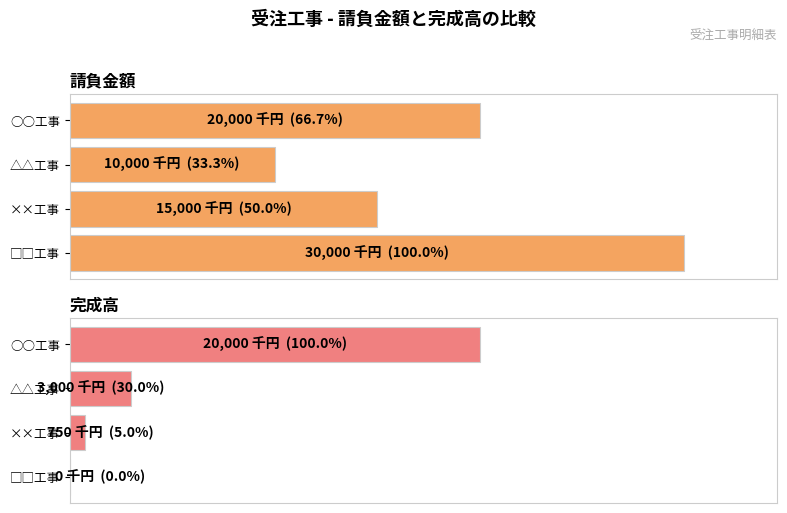

Are the bars horizontal?

Yes